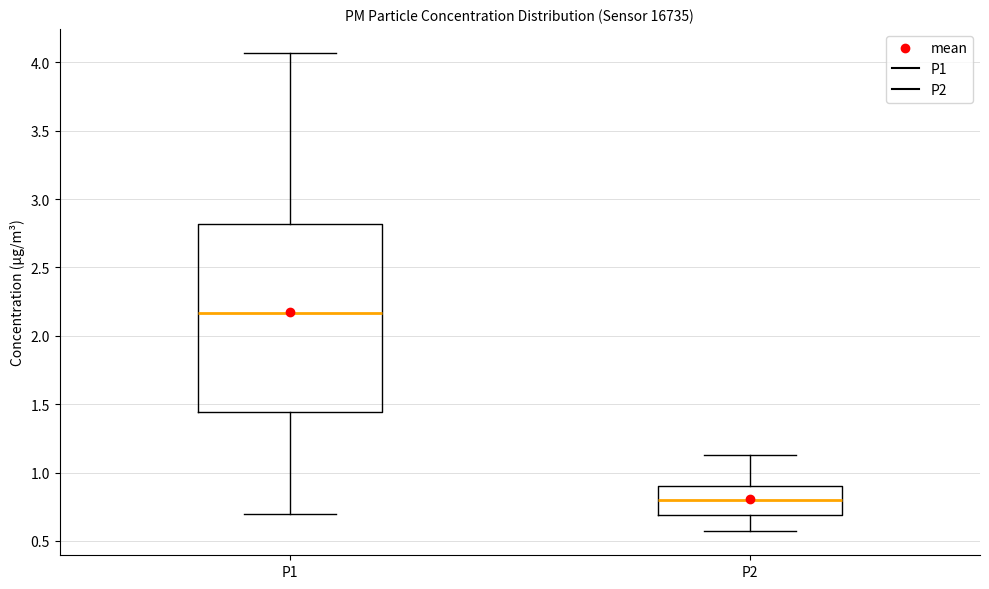

Reading left to right, read every box against the y-axis: the position of its median line, the range the box covers, and the ends of its whiskers. The values are not printed on the chart, so give them approximately, as read against the axis.

P1: median 2.15, box 1.45 to 2.80, whiskers 0.70 to 4.05
P2: median 0.80, box 0.70 to 0.90, whiskers 0.55 to 1.15